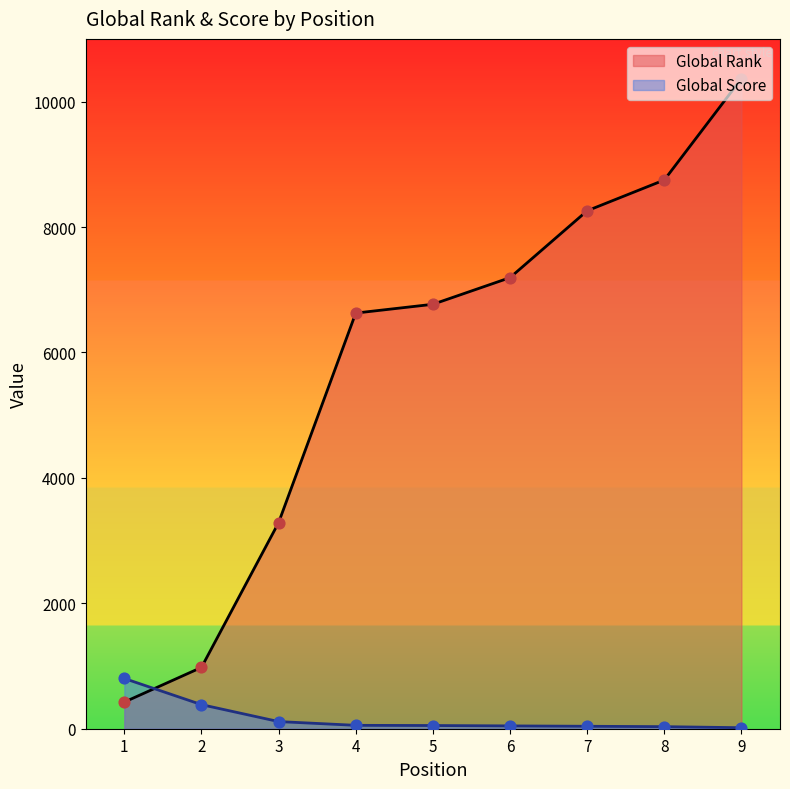

What is the total value across all series at 1?

1226